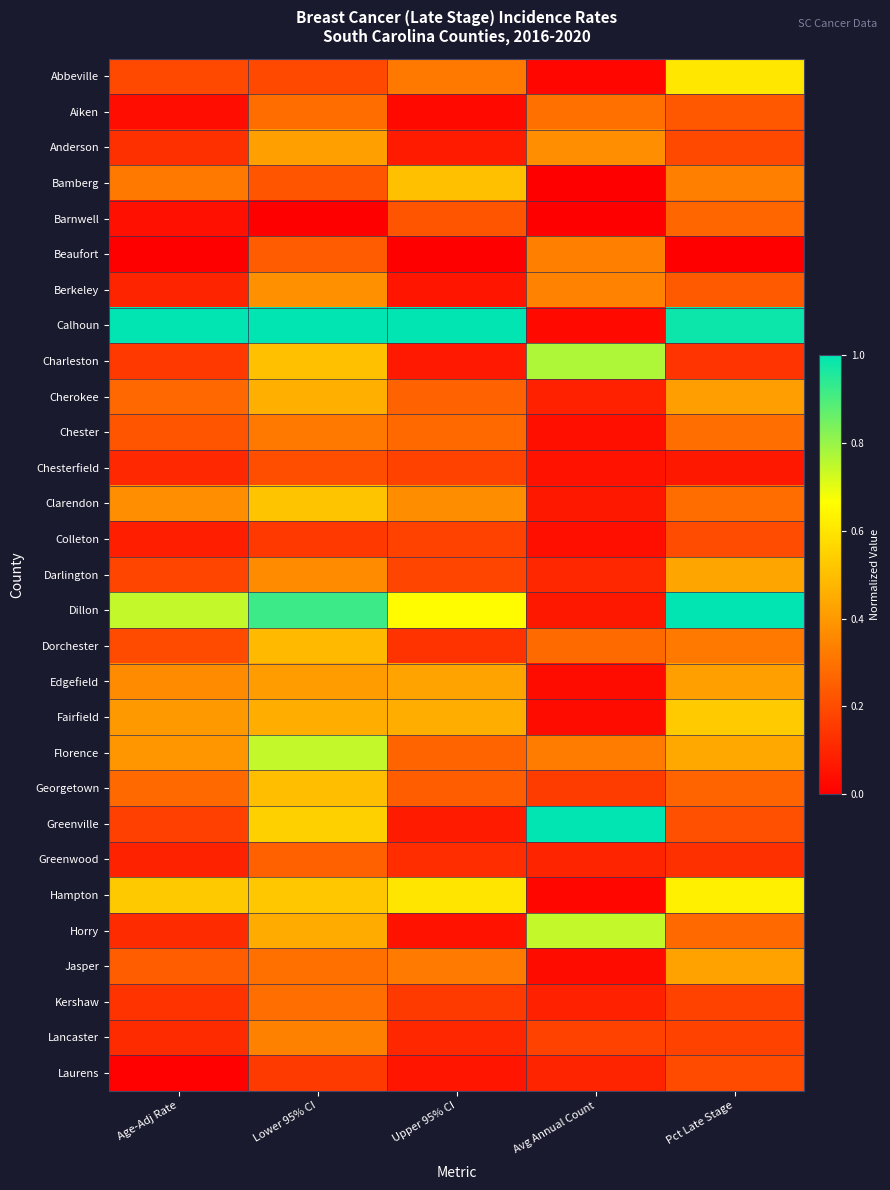

Which series has the largest range (max minus min)?

Calhoun